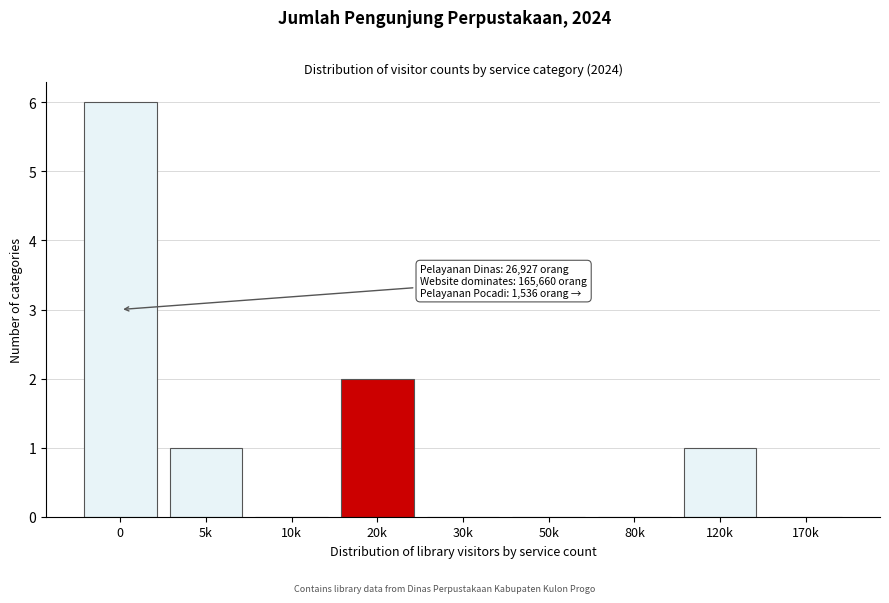

Reading left to right, what are all the values shown in this chart?

0=6	5k=1	10k=0	20k=2	30k=0	50k=0	80k=0	120k=1	170k=0